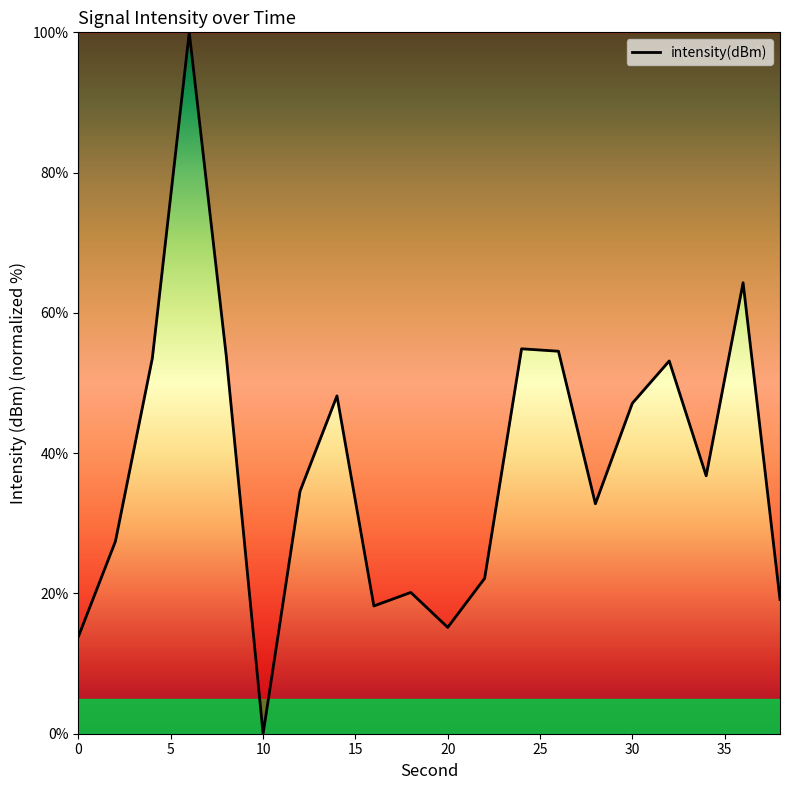

What is the difference between the maximum and minimum values?

100.0